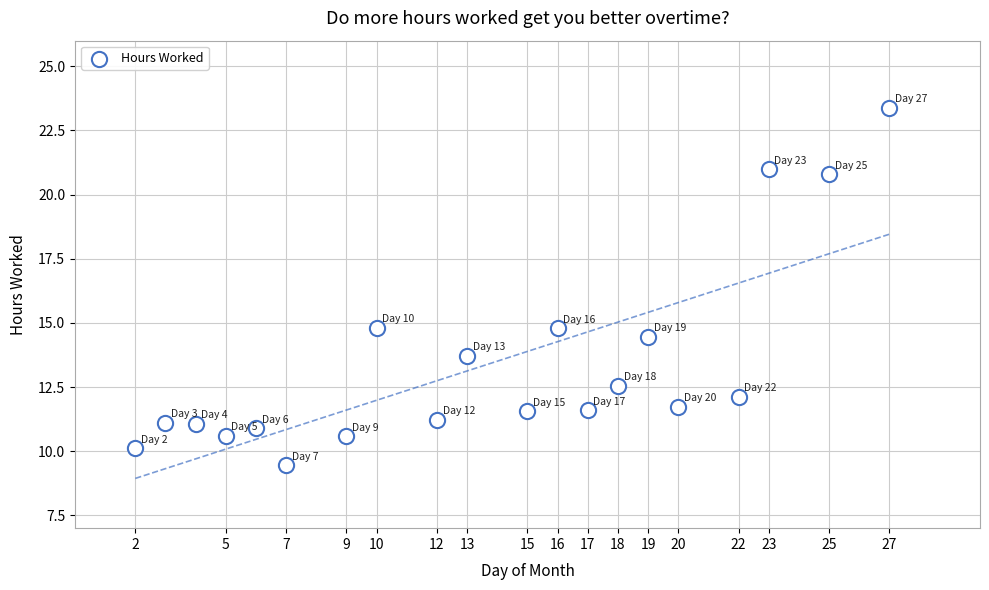

What is the range of X values (max minus min)?

25.0